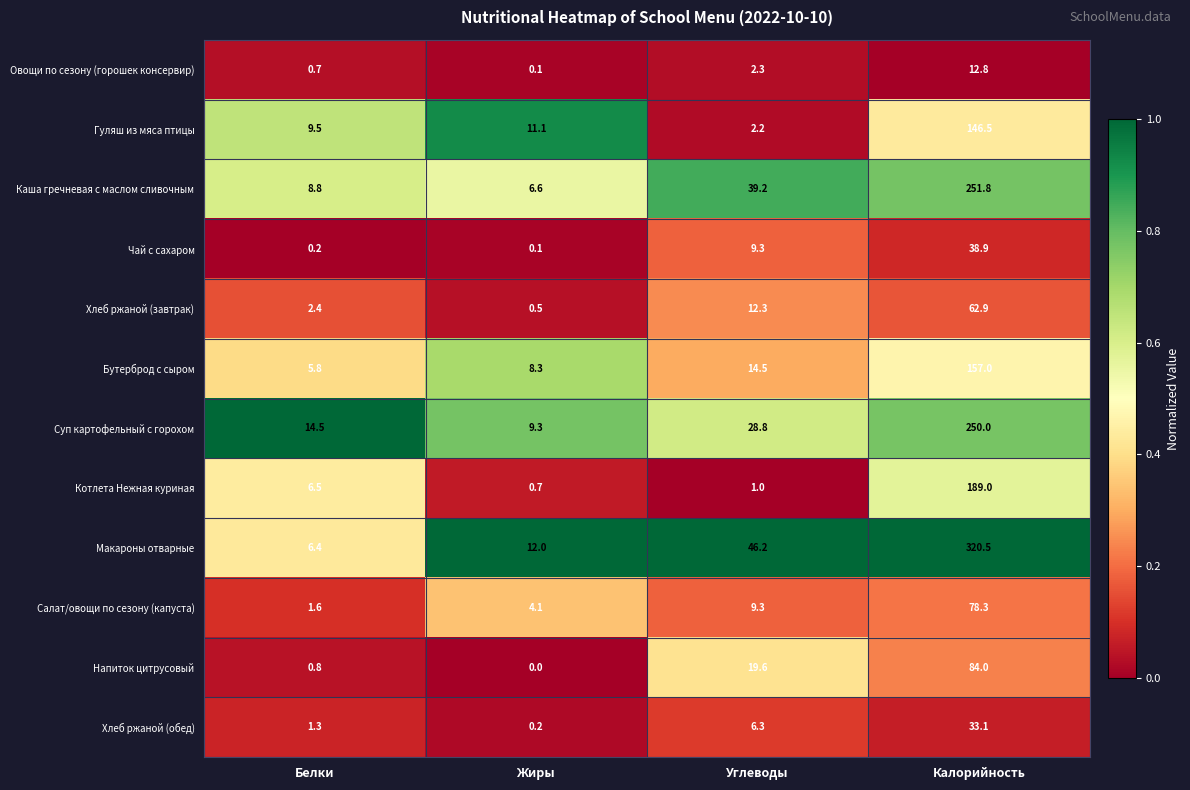

The value of Гуляш из мяса птицы at Углеводы is 2.9. True or false?

False